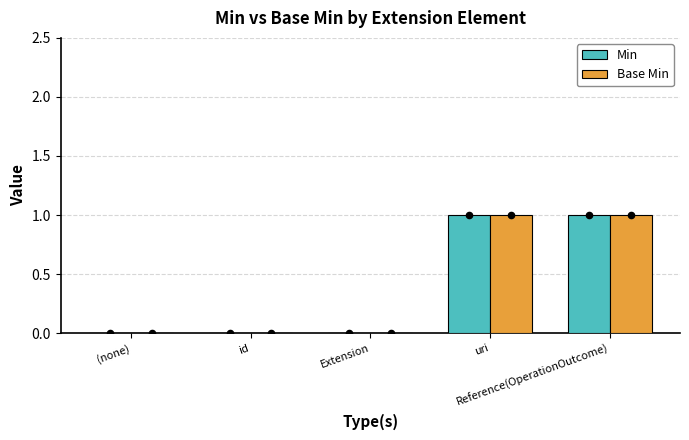

Which series has the largest total across all categories?

Min